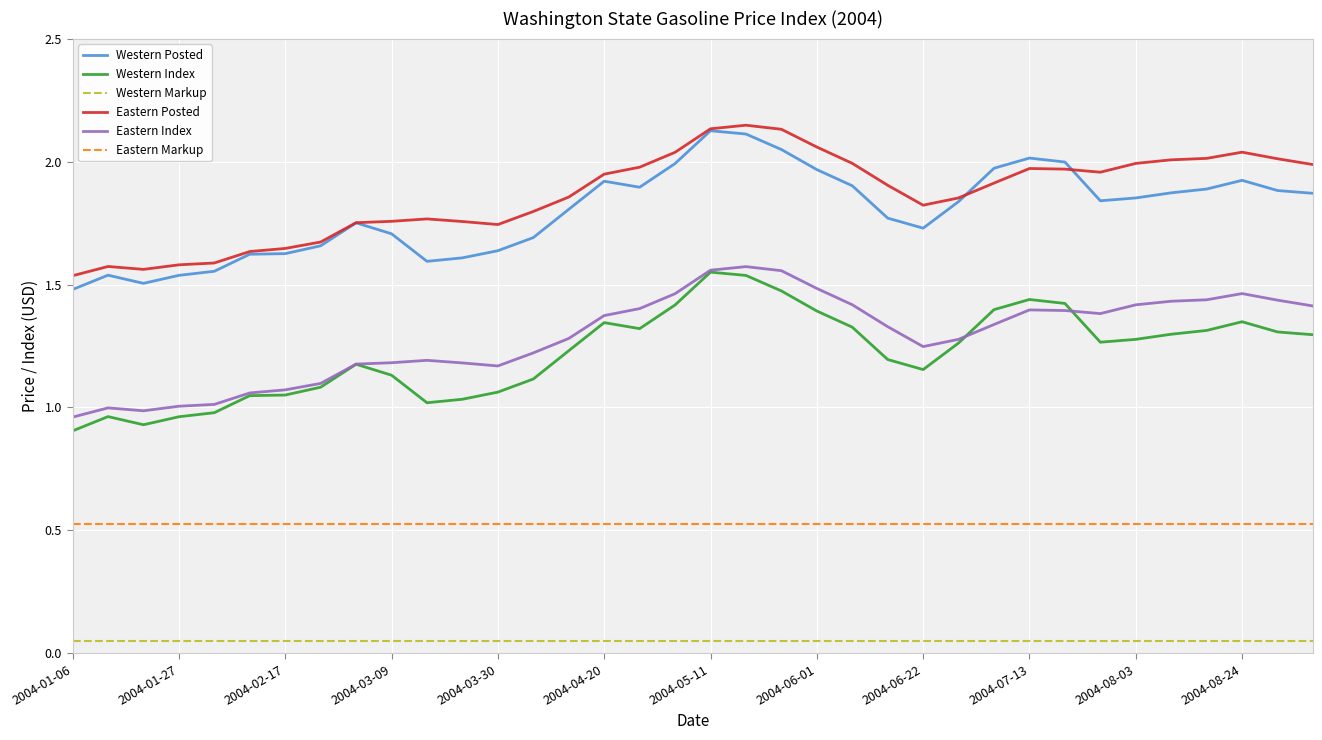

True or false: Western Markup and Eastern Markup cross at least once.

False